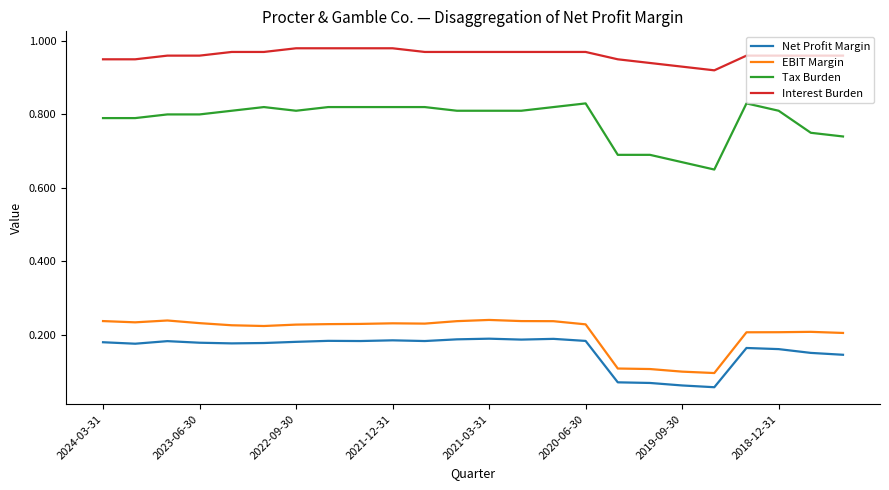

Which series has the largest total across all categories?

Interest Burden